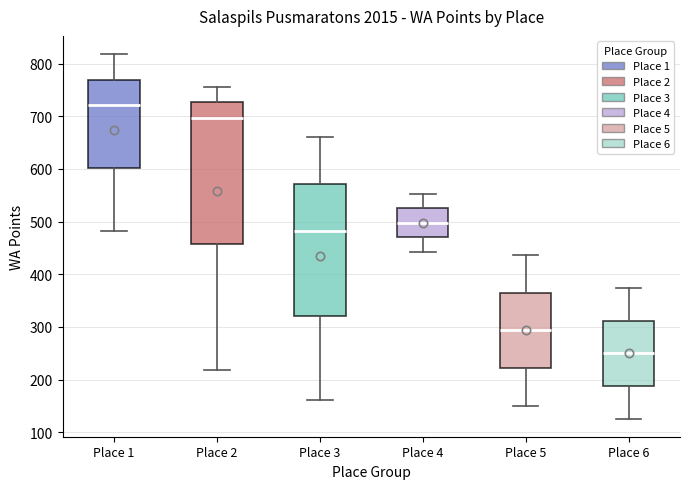

Which box is the tallest, from its lower edge to its upper edge?

Place 2